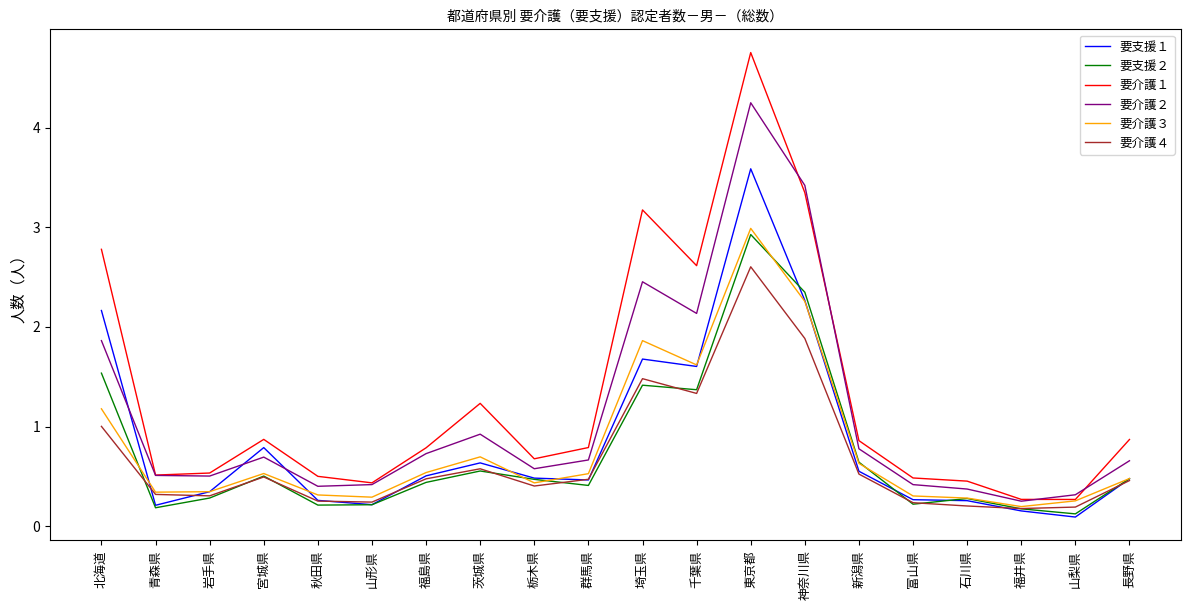

At which category does 要支援１ reach its first local peak?

宮城県